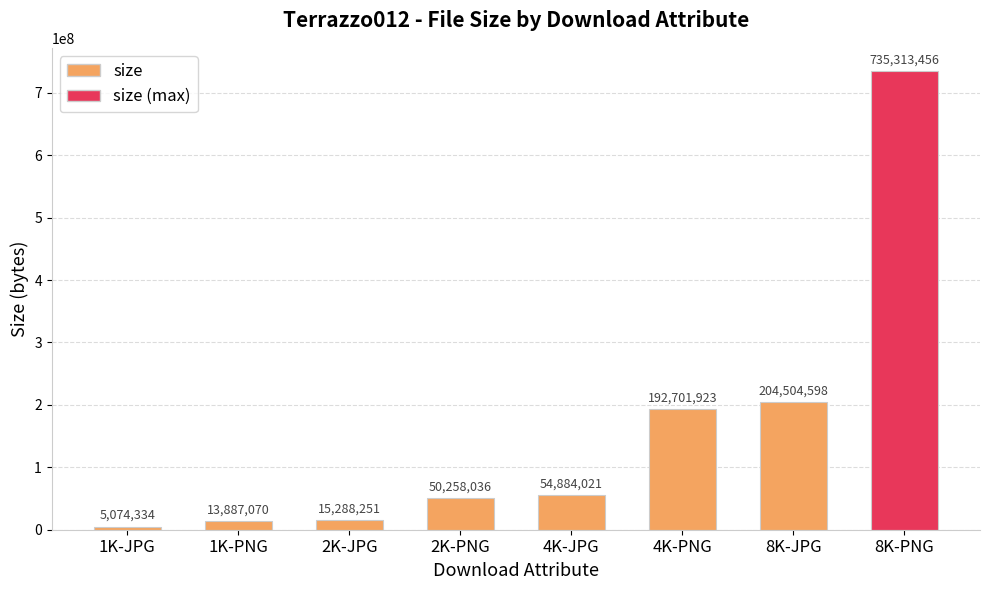

Rank the categories by value from lowest to highest.

1K-JPG, 1K-PNG, 2K-JPG, 2K-PNG, 4K-JPG, 4K-PNG, 8K-JPG, 8K-PNG